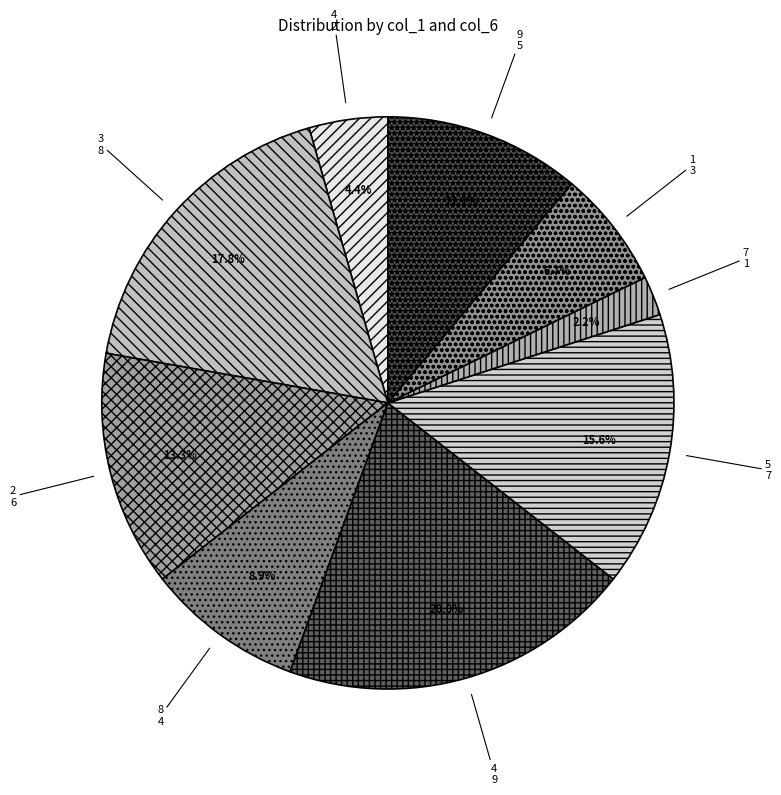

How many slices are in this pie chart?

9